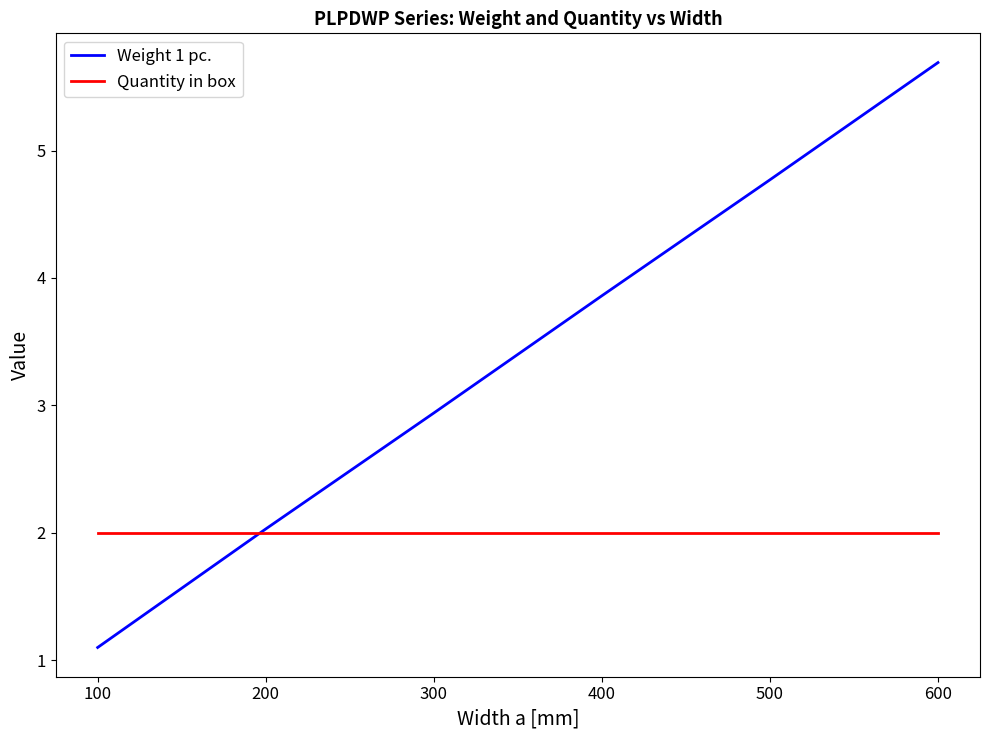

Rank the series by their average value, from highest to lowest.

Weight 1 pc., Quantity in box